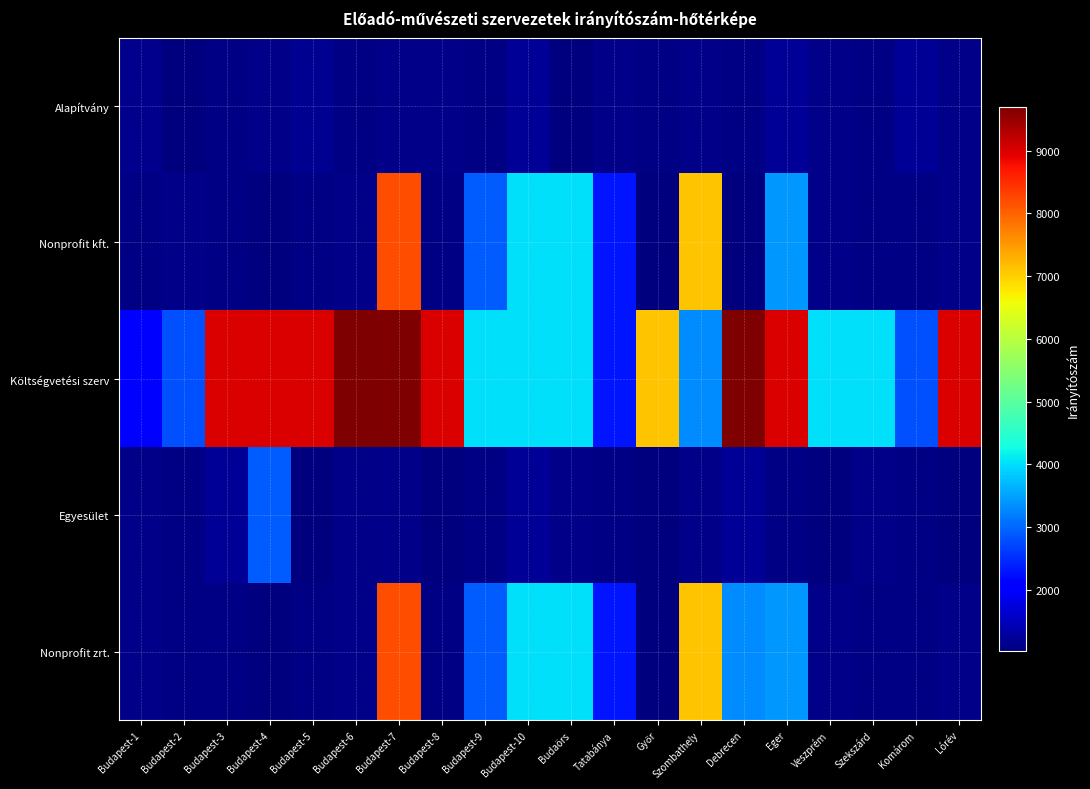

At which category is the sum across all series the highest?

Budapest-7